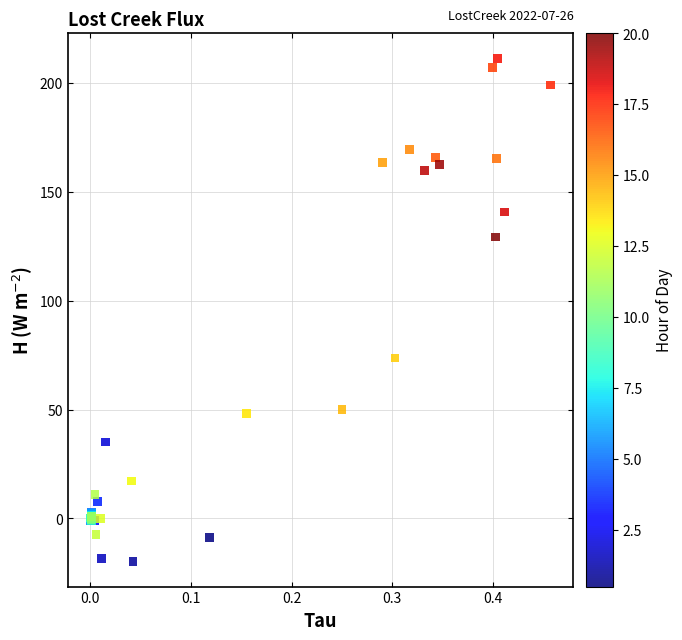

What Y value in the scatter plot is closest to 95?

73.6